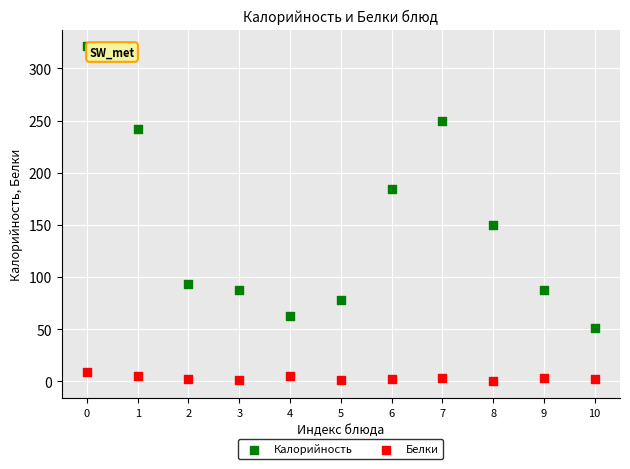

Which series contains the lowest Y value?

Белки